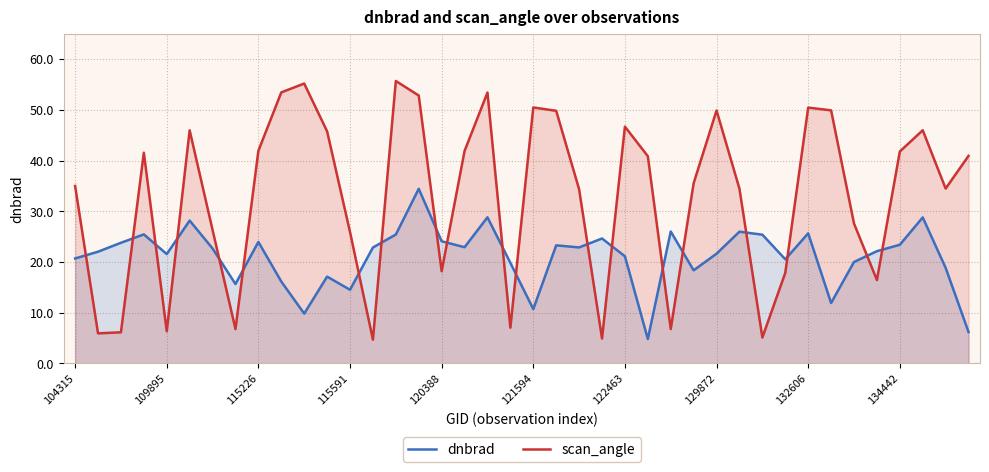

Which series has the largest total across all categories?

scan_angle